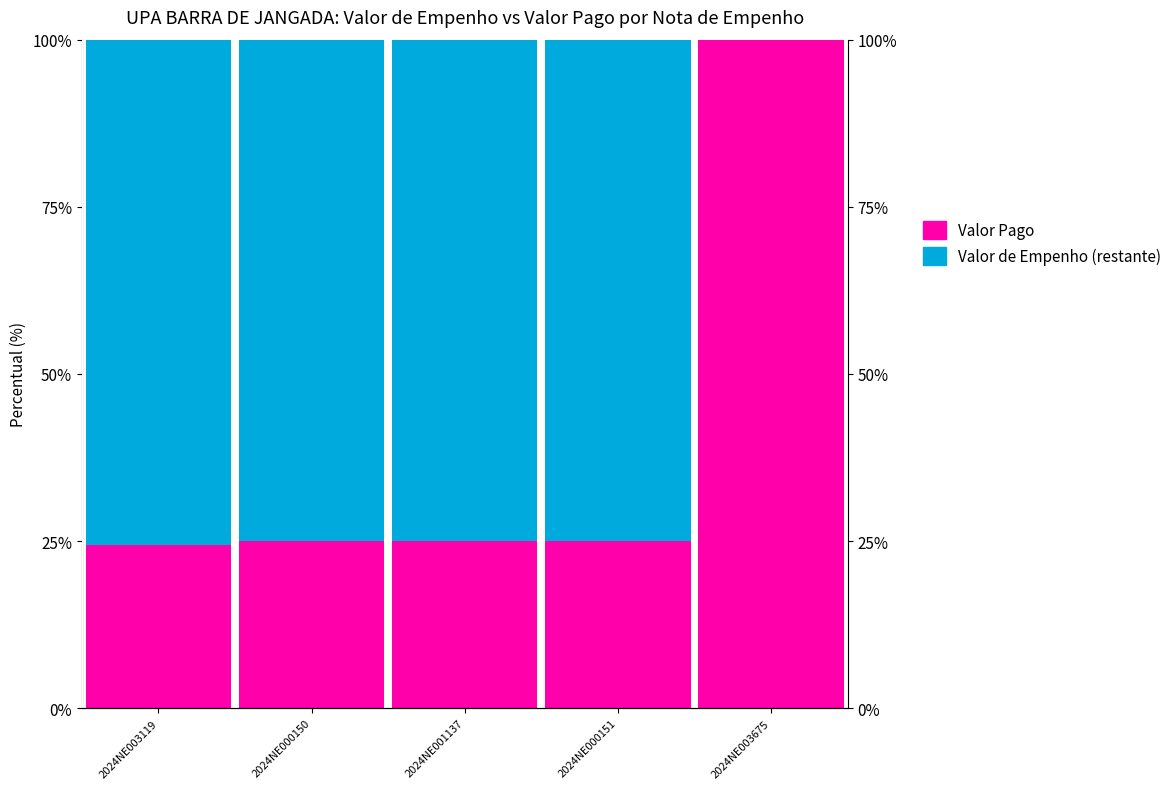

What is the difference between the maximum and minimum values in the Valor Pago series?

75.6